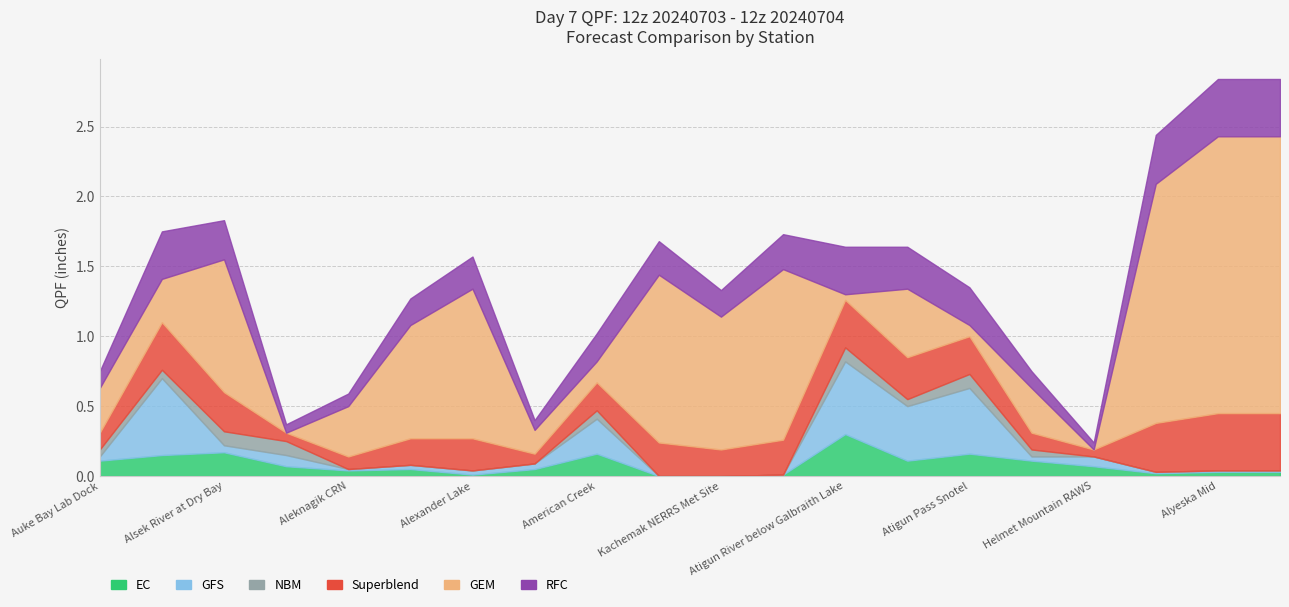

What is the label of the 20th point from the right?

Auke Bay Lab Dock